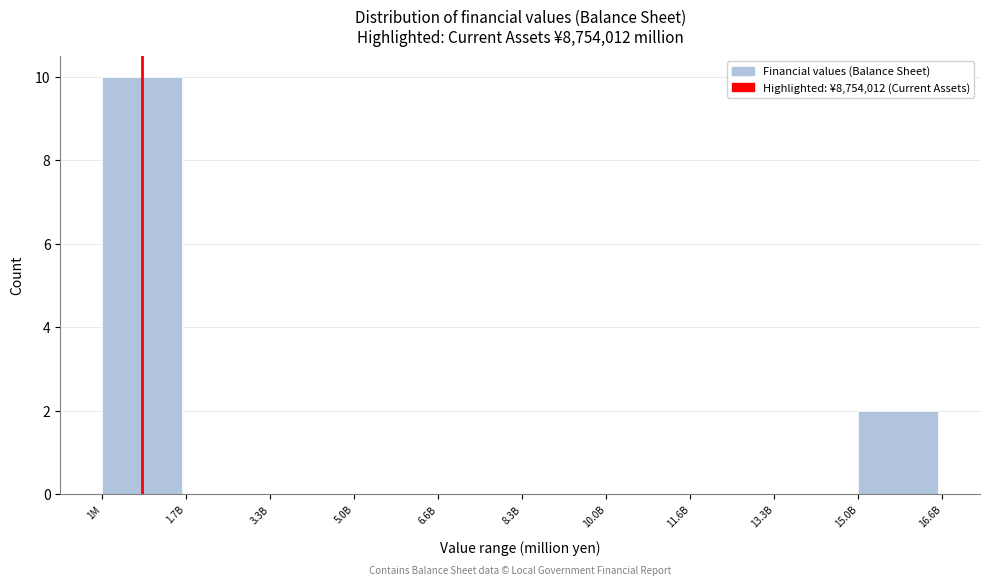

Reading right to left, extract all data points from this chart.

15.0B=2	13.3B=0	11.6B=0	10.0B=0	8.3B=0	6.6B=0	5.0B=0	3.3B=0	1.7B=0	1M=10